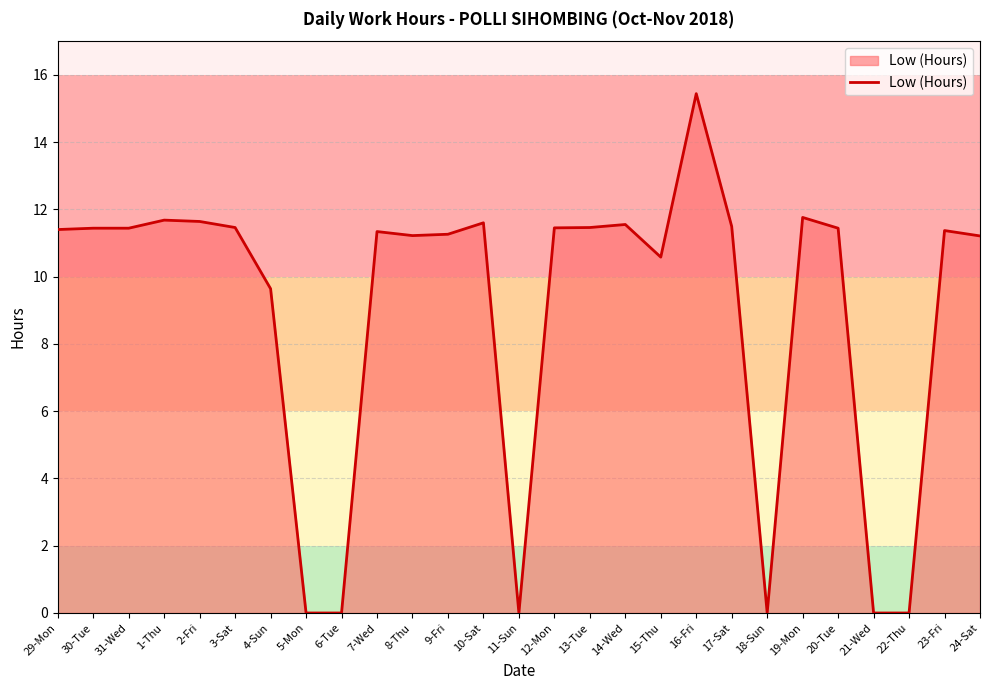

Is it true that the value at 8-Thu is 11.2?

True